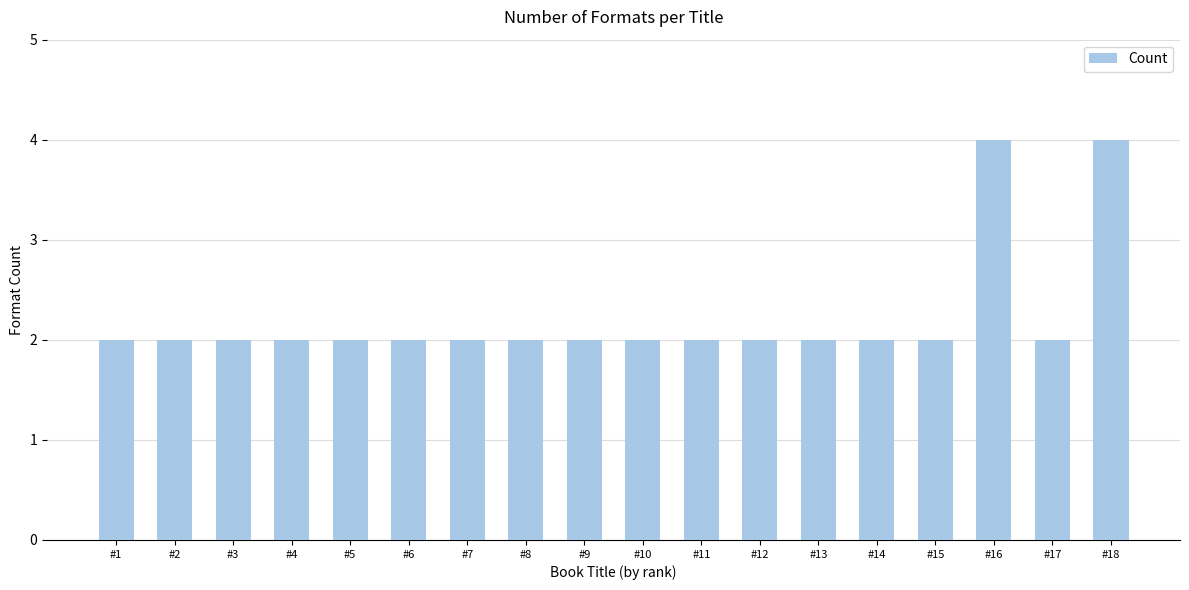

Approximately how many times larger is the value at #6 compared to #3?

1.0